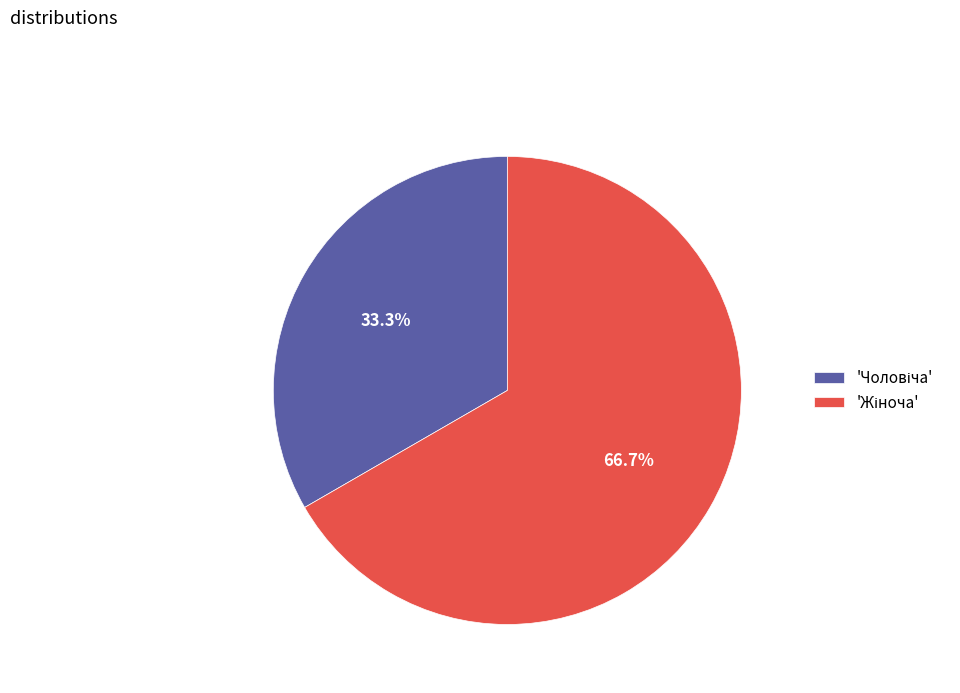

What is the majority slice?

Жіноча